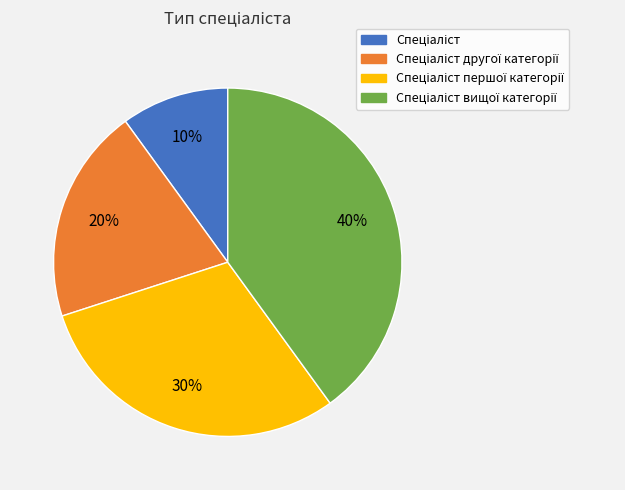

Does any single category account for the majority?

No